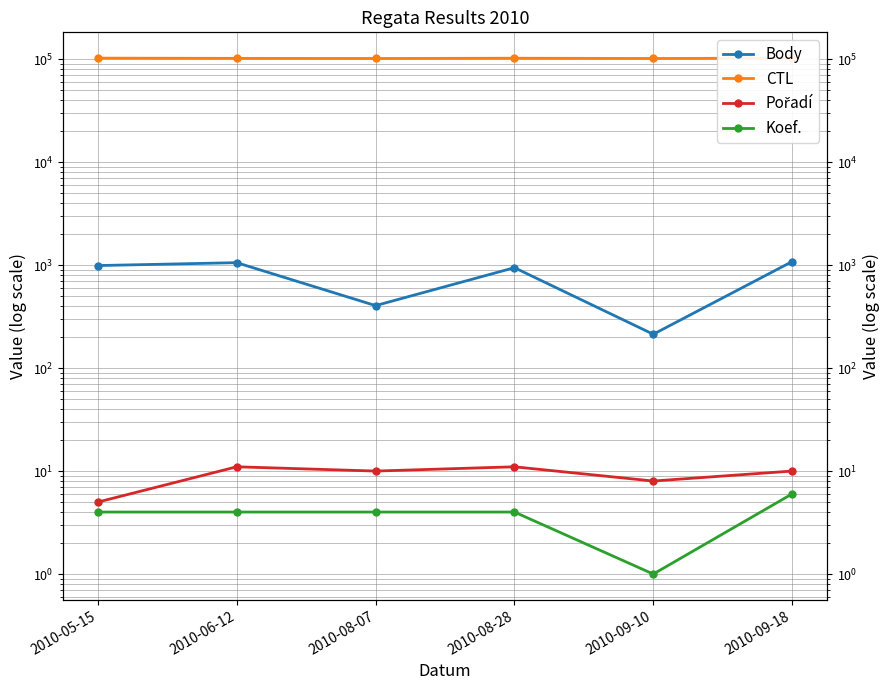

Is it true that Body equals 1081 at 2010-09-18?

True